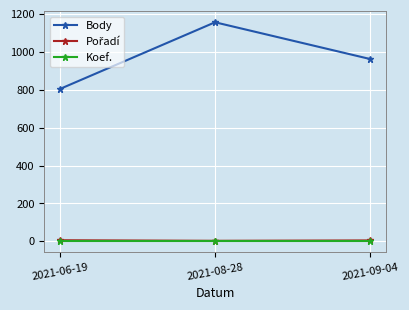

What is the label of the 2nd point from the right?

2021-08-28